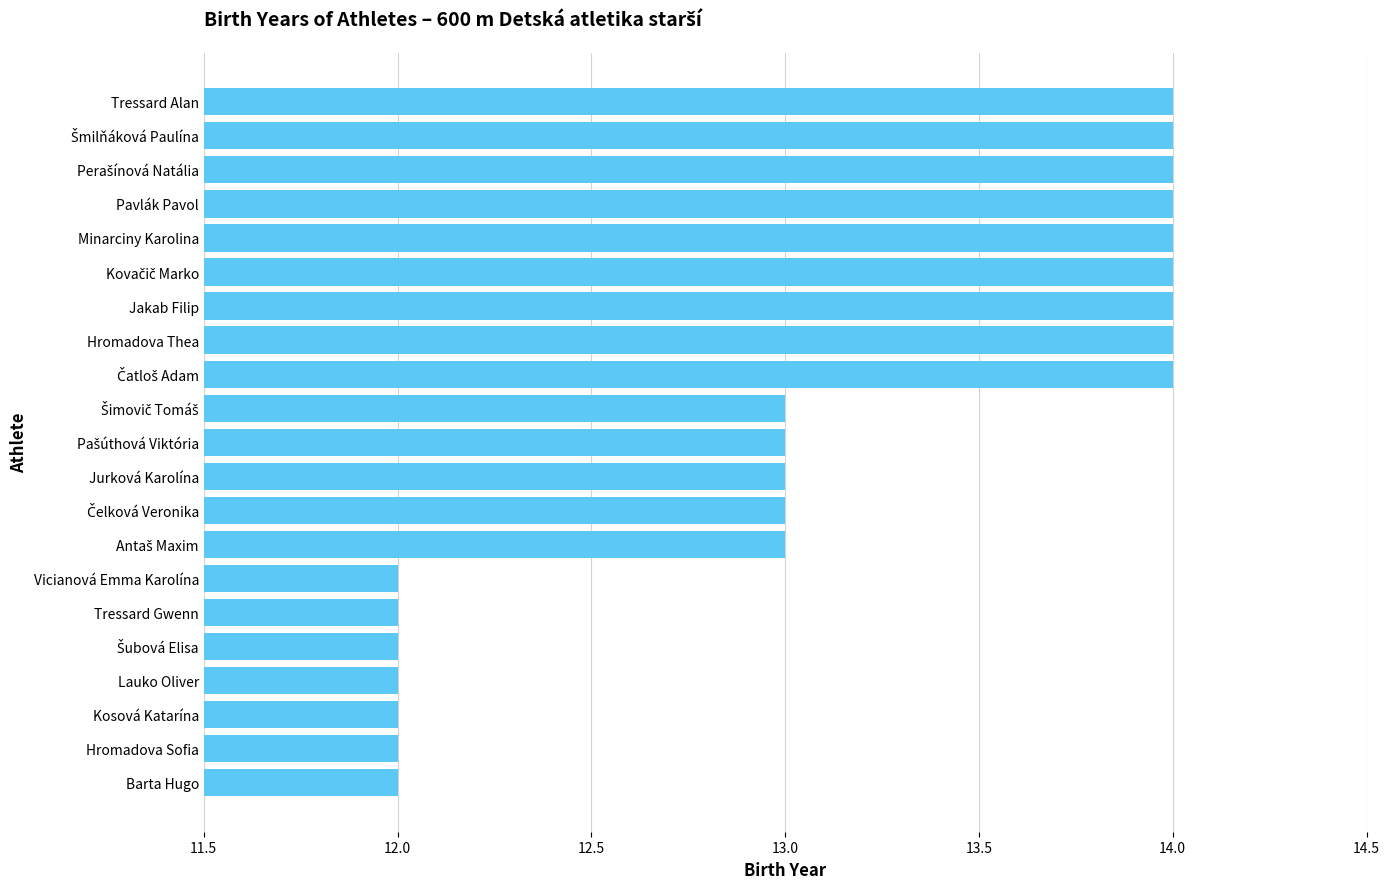

The value at Hromadova Sofia is 12. True or false?

True